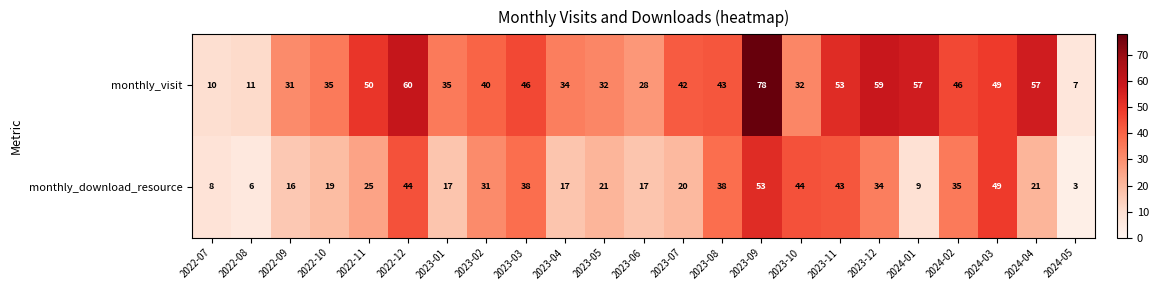

What is the difference between the highest and lowest values at 2024-04?

36